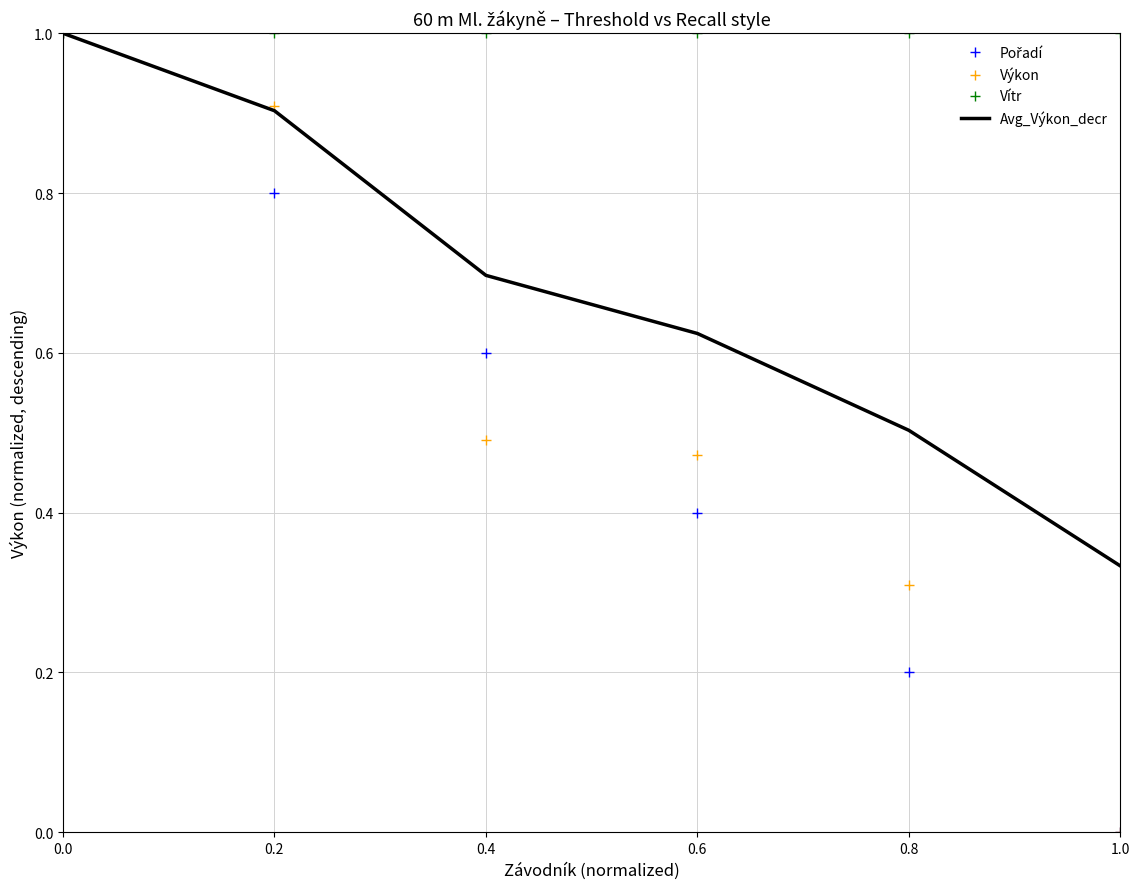

Which series has the largest total across all categories?

Vítr